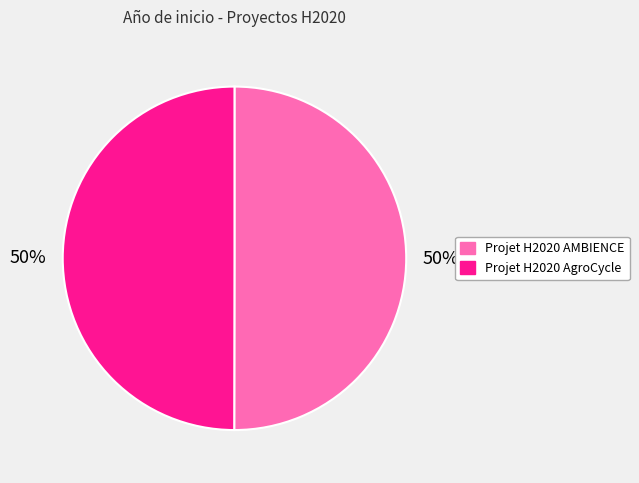

What percentage is the Projet H2020 AMBIENCE slice, to the nearest percent?

50%